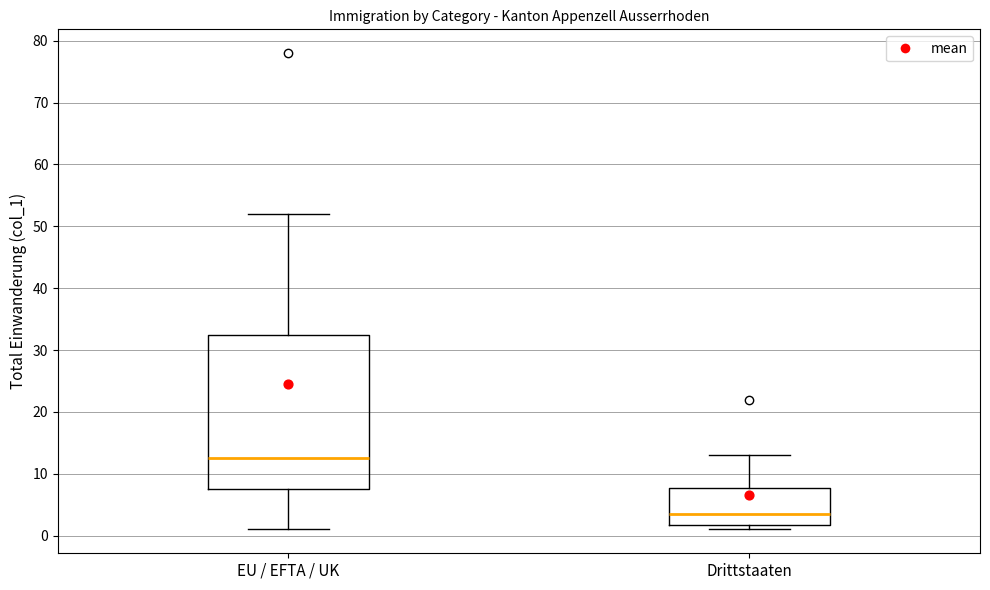

Where is the lower edge of the box for EU / EFTA / UK on the y-axis? The values are not printed on the chart, so give them approximately, as read against the axis.

8